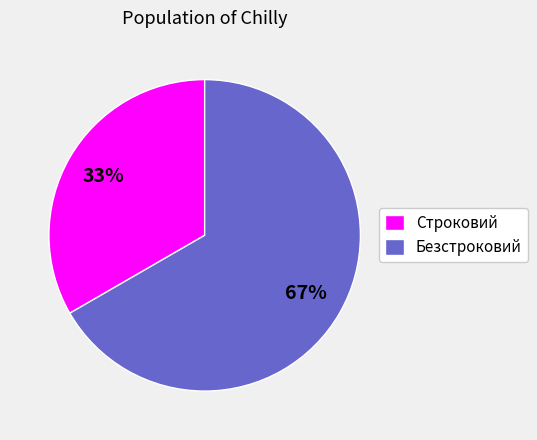

Rank the categories by value from highest to lowest.

Безстроковий, Строковий